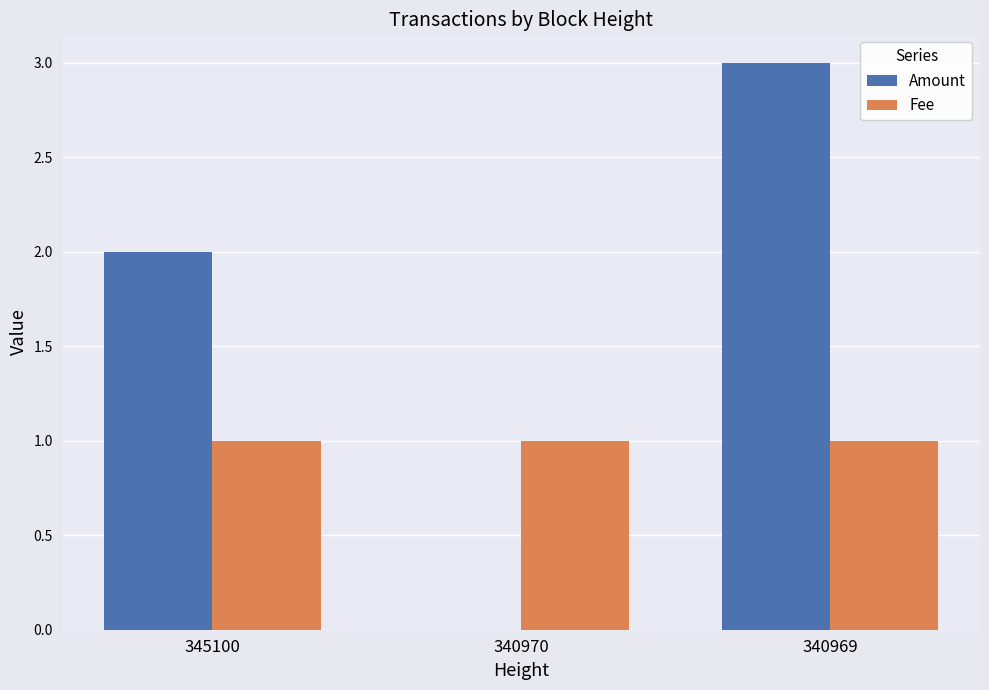

Reading right to left, list all the values displayed in this chart.

Amount: 340969=3.0	340970=0.0	345100=2.0
Fee: 340969=1.0	340970=1.0	345100=1.0